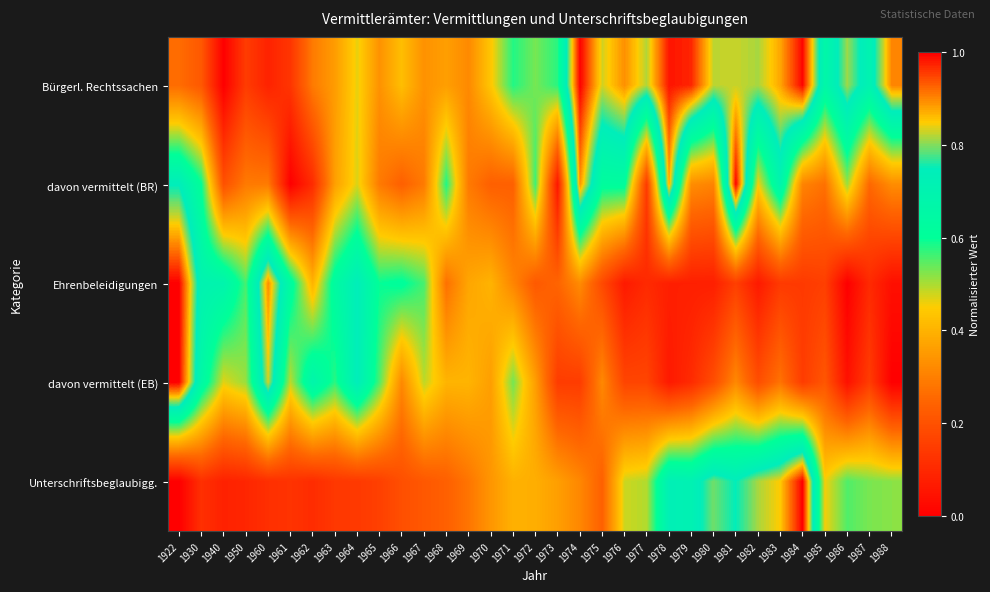

What is the spread (max minus min) of values at 1978?

0.9